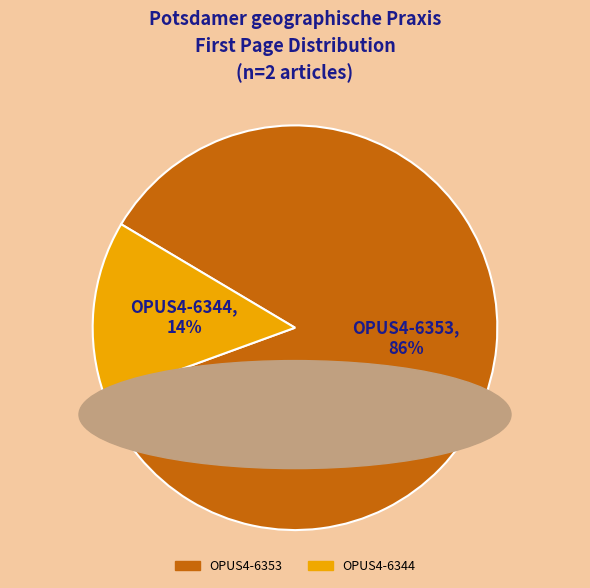

What percentage is the OPUS4-6344 slice, to the nearest percent?

14%